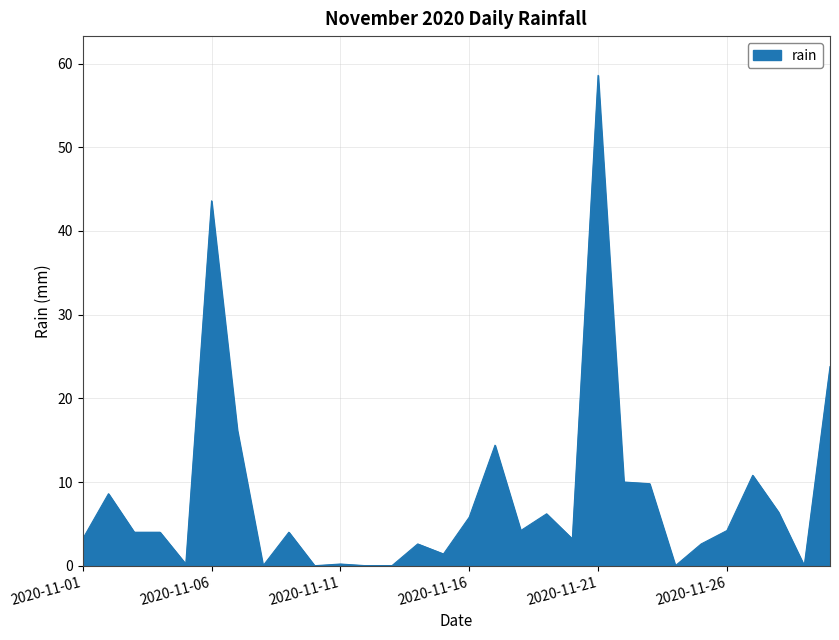

Reading right to left, list all the values displayed in this chart.

2020-11-30=23.8	2020-11-29=0.0	2020-11-28=6.4	2020-11-27=10.8	2020-11-26=4.2	2020-11-25=2.6	2020-11-24=0.0	2020-11-23=9.8	2020-11-22=10.0	2020-11-21=58.6	2020-11-20=3.2	2020-11-19=6.2	2020-11-18=4.2	2020-11-17=14.4	2020-11-16=5.8	2020-11-15=1.4	2020-11-14=2.6	2020-11-13=0.0	2020-11-12=0.0	2020-11-11=0.2	2020-11-10=0.0	2020-11-09=4.0	2020-11-08=0.0	2020-11-07=16.2	2020-11-06=43.6	2020-11-05=0.2	2020-11-04=4.0	2020-11-03=4.0	2020-11-02=8.6	2020-11-01=3.2